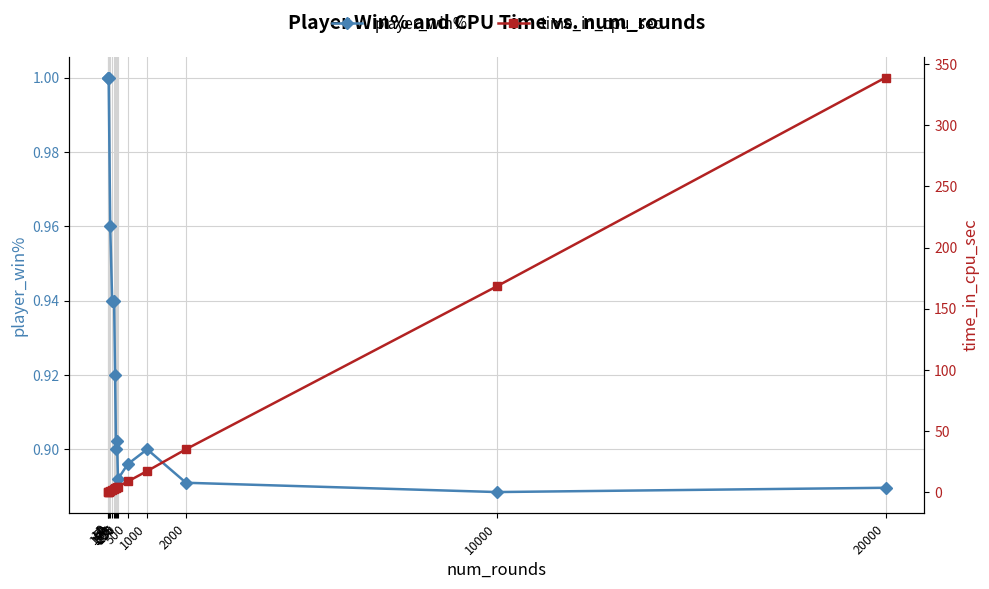

How many player_win% values are between 0 and 1?

15